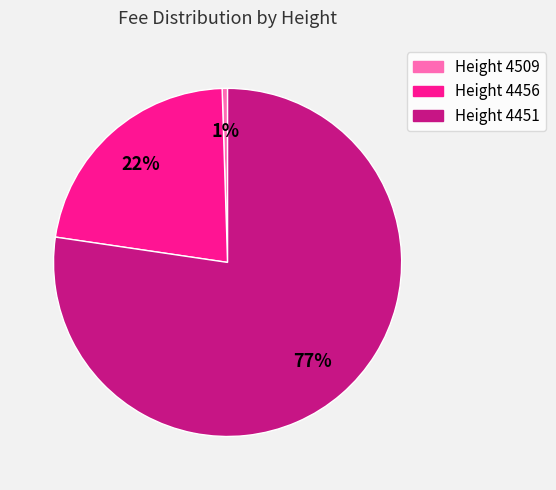

Count the number of slices in the pie.

3